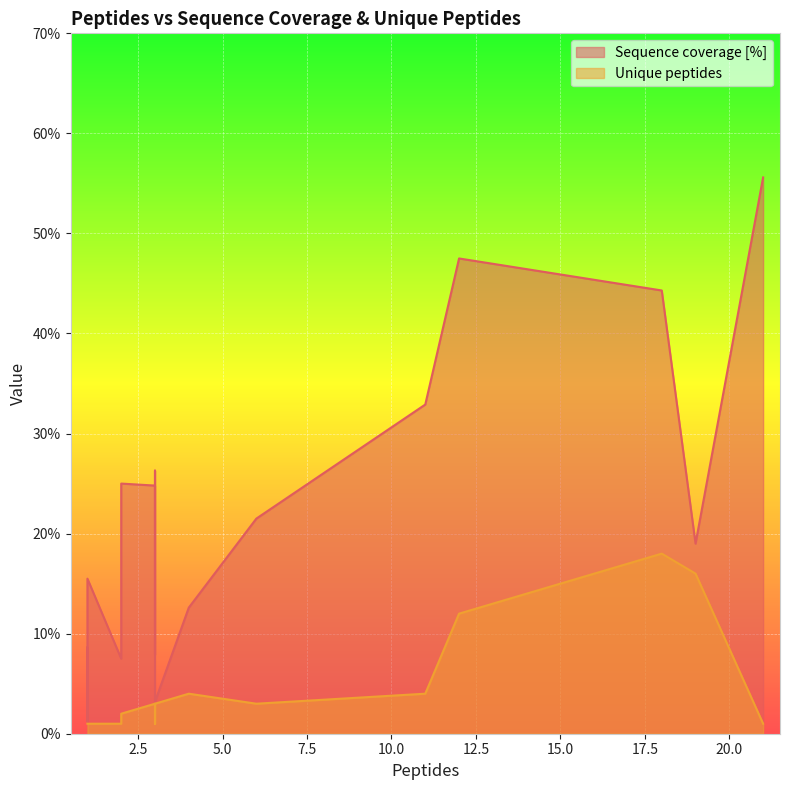

Which category has the highest value in the Unique peptides series?

18